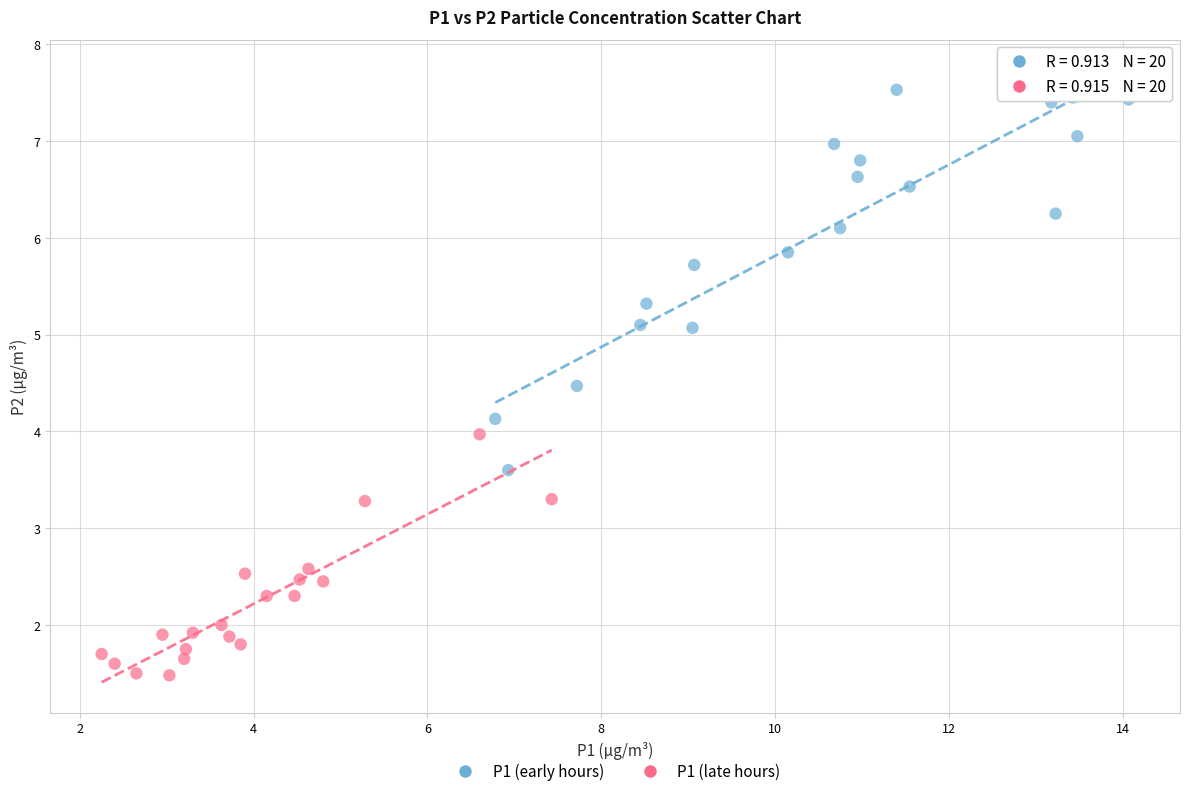

Which series reaches the minimum Y coordinate?

P1 (late hours)